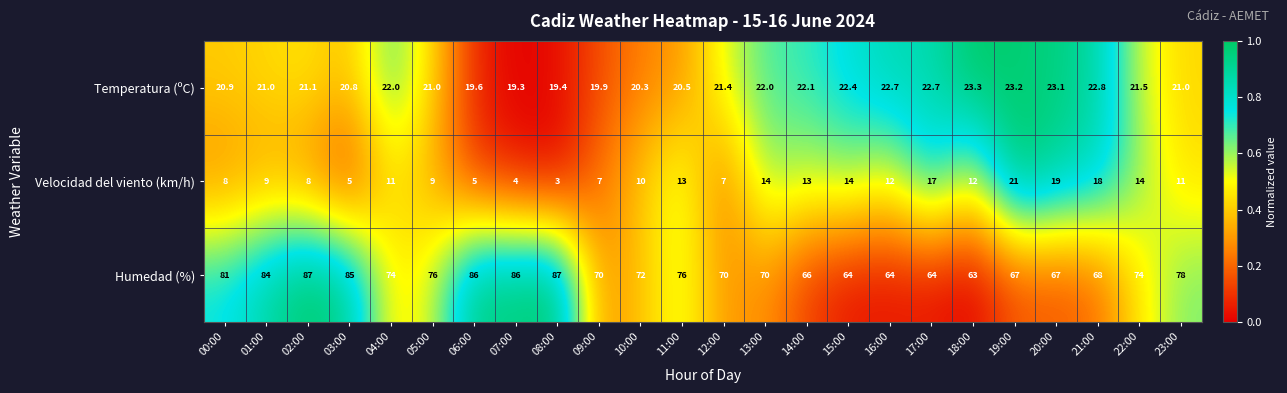

At which category is the sum across all series the highest?

02:00